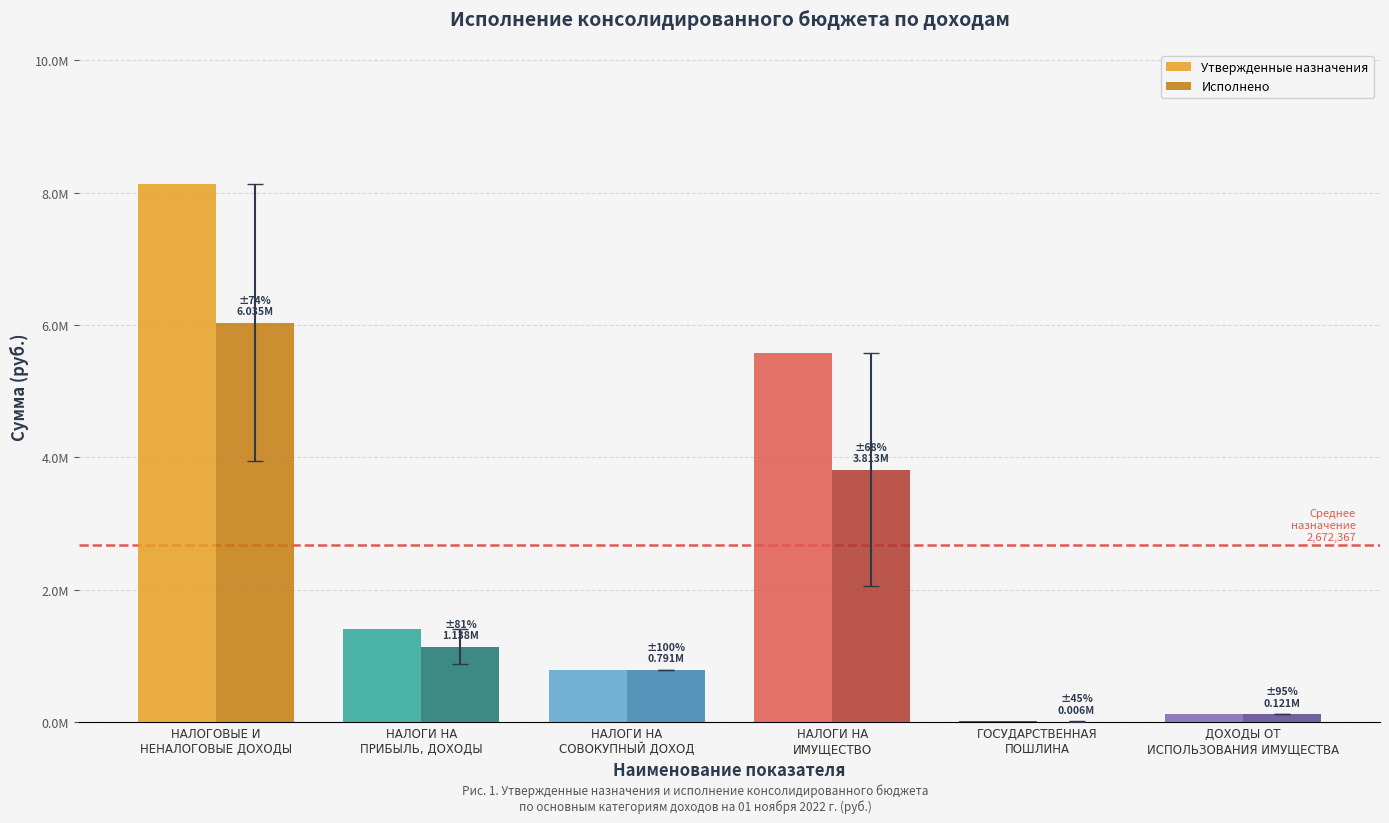

True or false: Исполнено has a value of 6000.0 at ГОСУДАРСТВЕННАЯ
ПОШЛИНА.

True